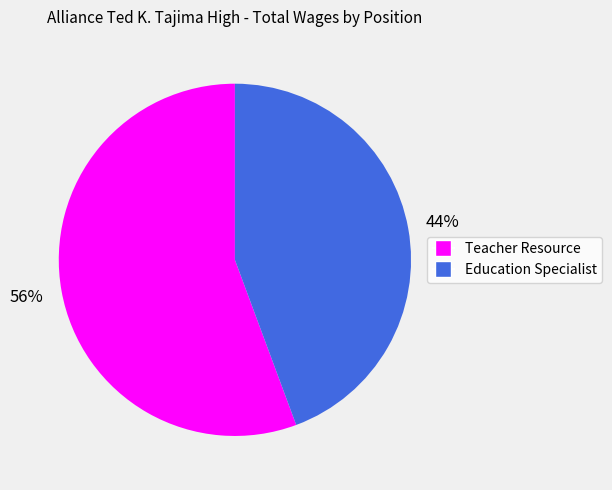

Which has a higher value, Teacher Resource or Education Specialist?

Teacher Resource